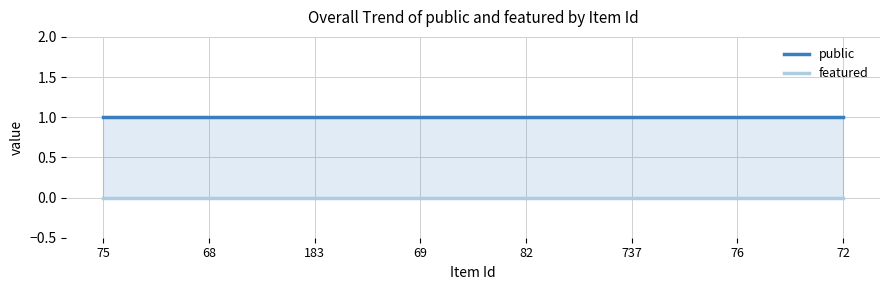

Is it true that featured equals 0 at 68?

True